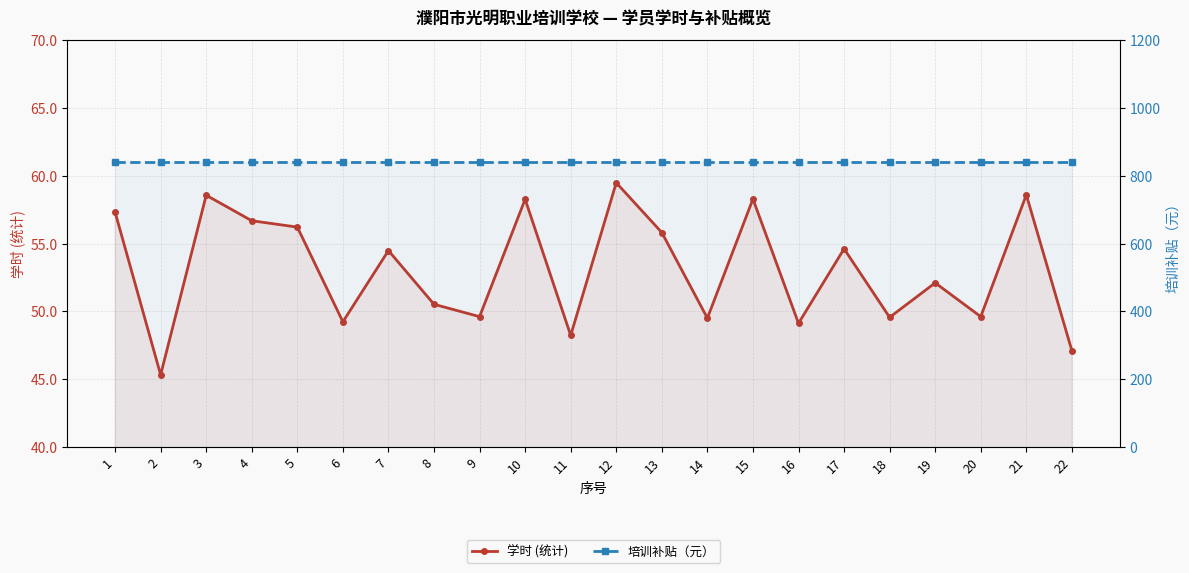

List the labels in order of 培训补贴（元） value, largest first.

1, 2, 3, 4, 5, 6, 7, 8, 9, 10, 11, 12, 13, 14, 15, 16, 17, 18, 19, 20, 21, 22